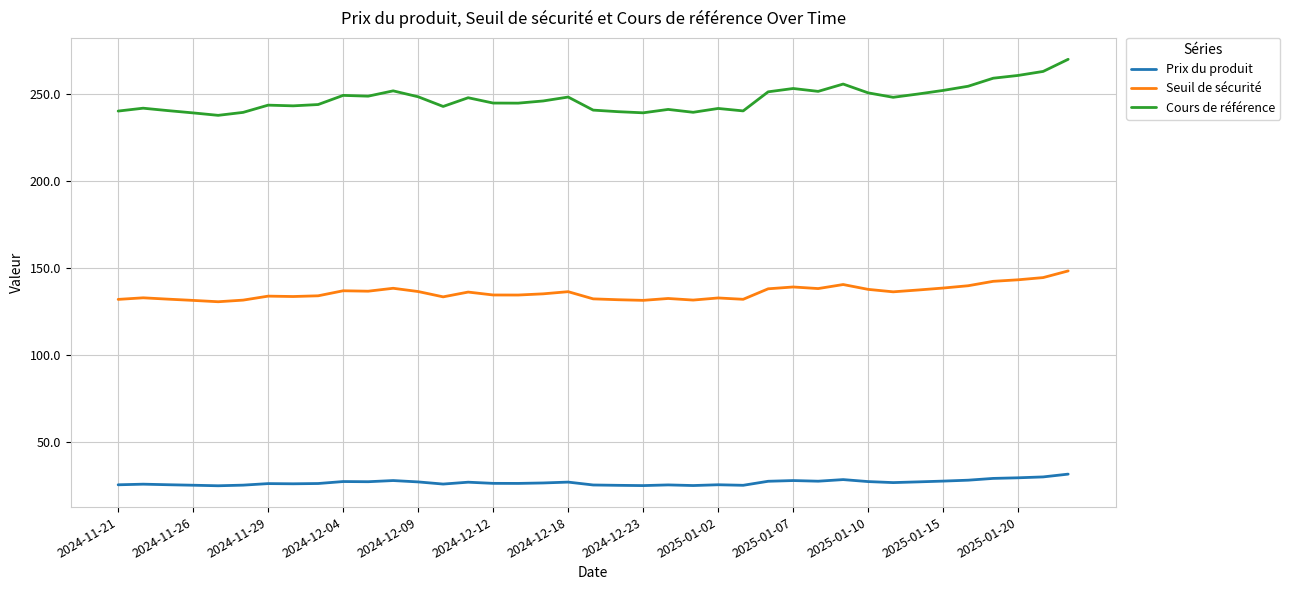

What is the minimum value shown in the chart?

25.1